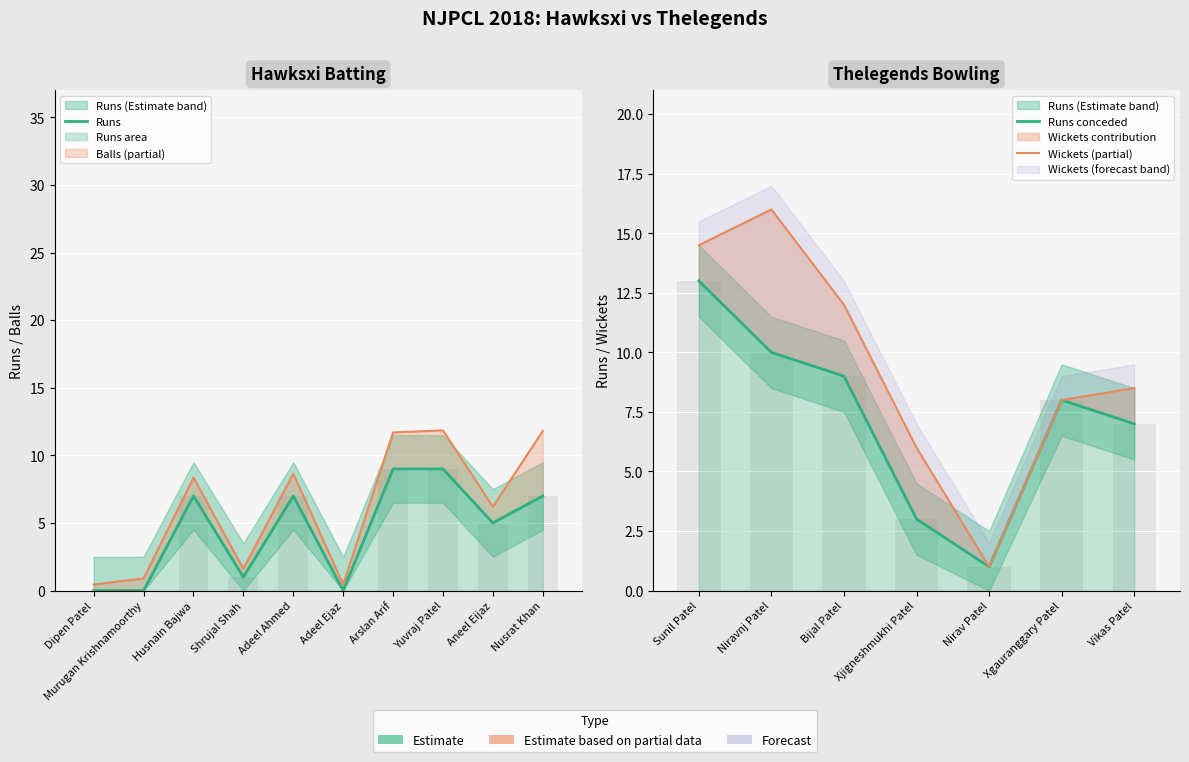

What is the average value?

4